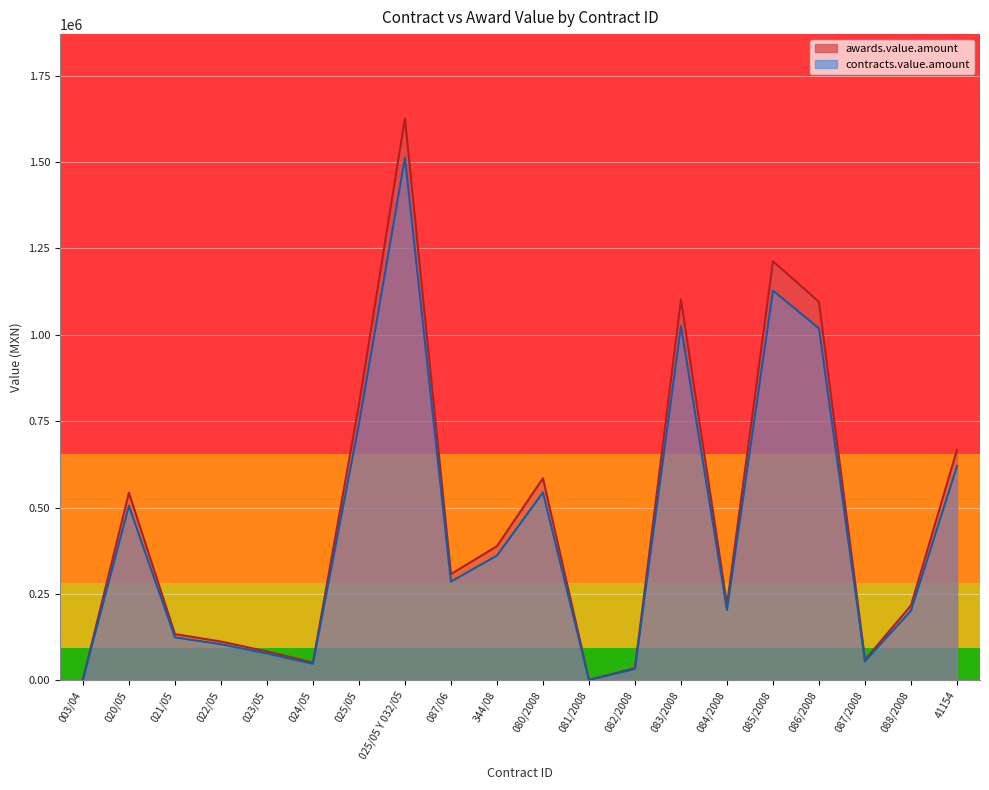

Rank the categories by contracts.value.amount value from highest to lowest.

025/05 Y 032/05, 085/2008, 083/2008, 086/2008, 025/05, 41154, 080/2008, 020/05, 344/08, 087/06, 084/2008, 088/2008, 021/05, 022/05, 023/05, 087/2008, 024/05, 082/2008, 003/04, 081/2008